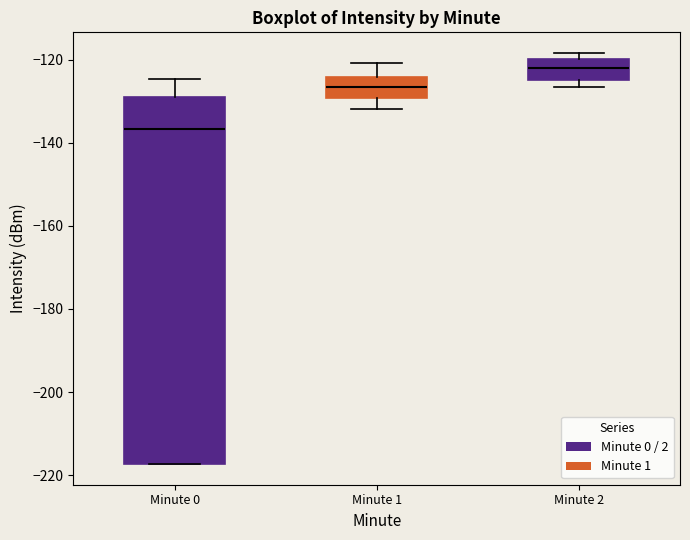

Where is the upper edge of the box for Minute 0 on the y-axis? The values are not printed on the chart, so give them approximately, as read against the axis.

-130